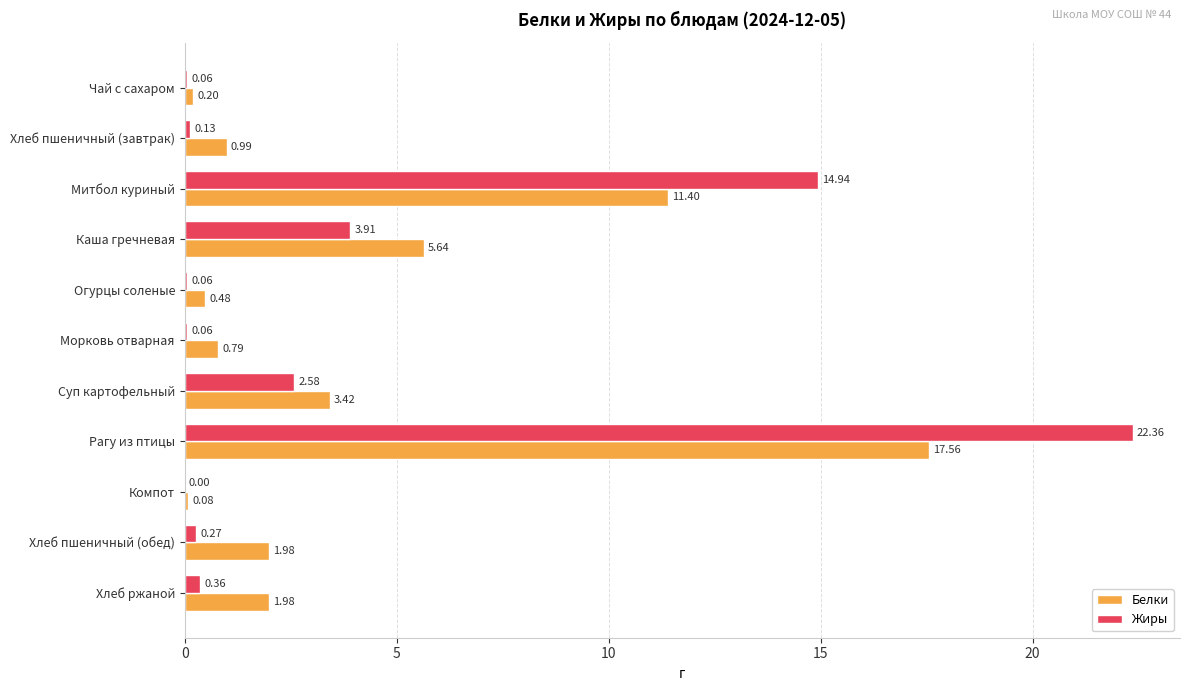

At which label is Жиры closest to 11?

Митбол куриный